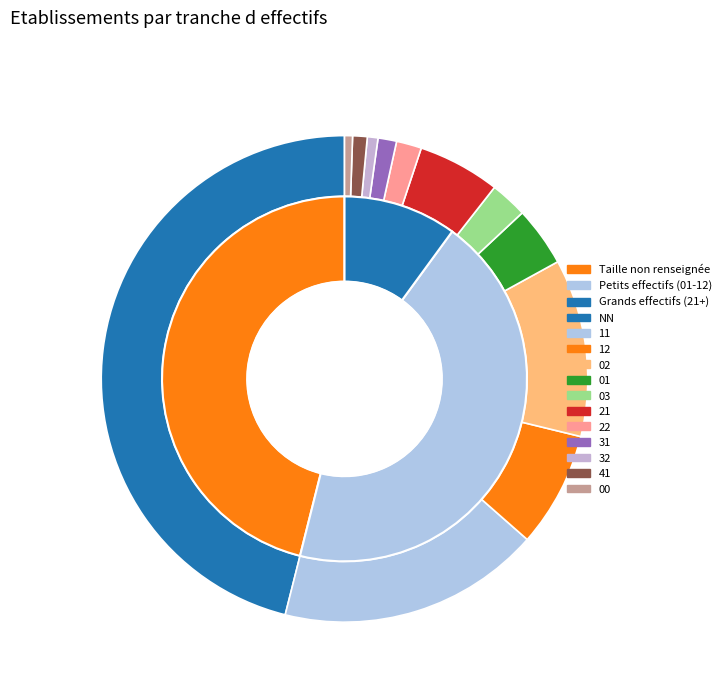

To the nearest percent, what is the combined percentage of 11 and 12?

25%